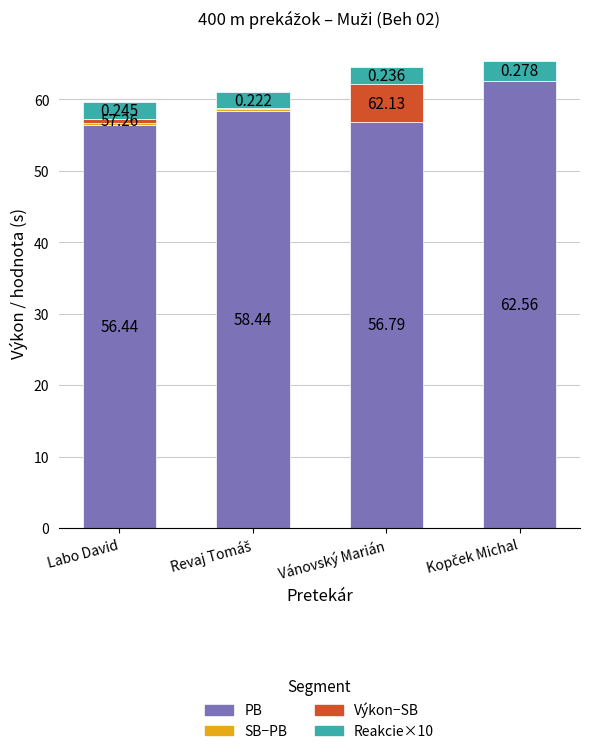

Are the bars grouped side by side (vs. stacked)?

No